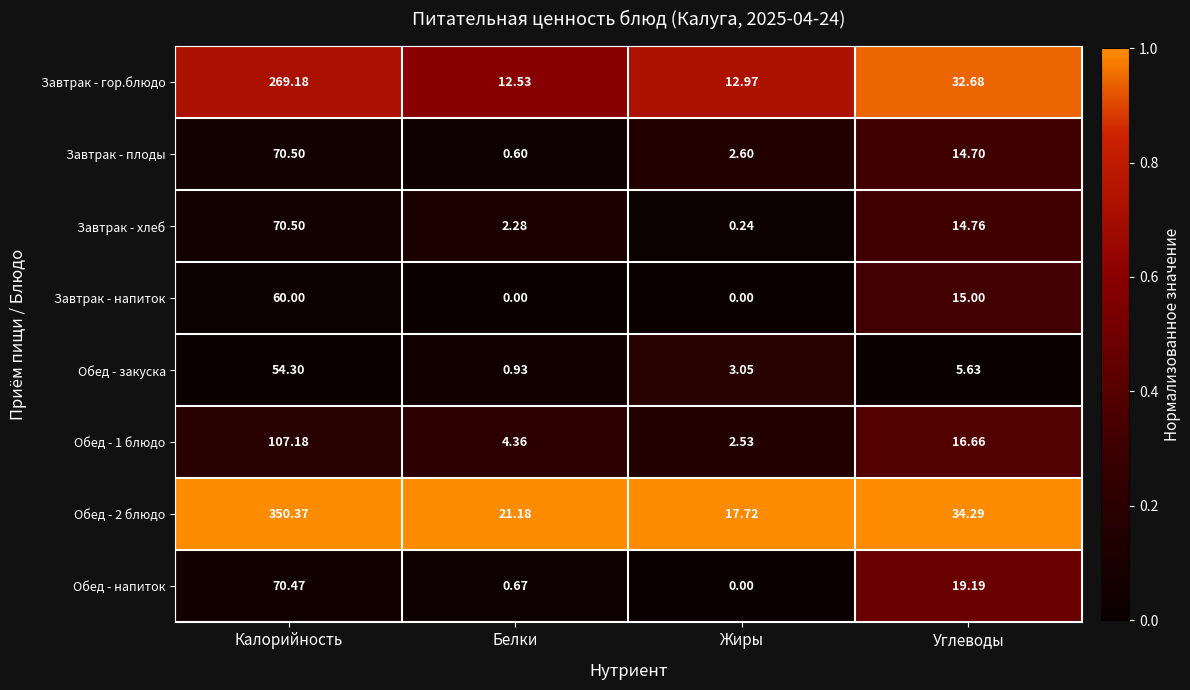

Is the value of Обед - 2 блюдо at Белки greater than the value of Обед - напиток at Жиры?

Yes